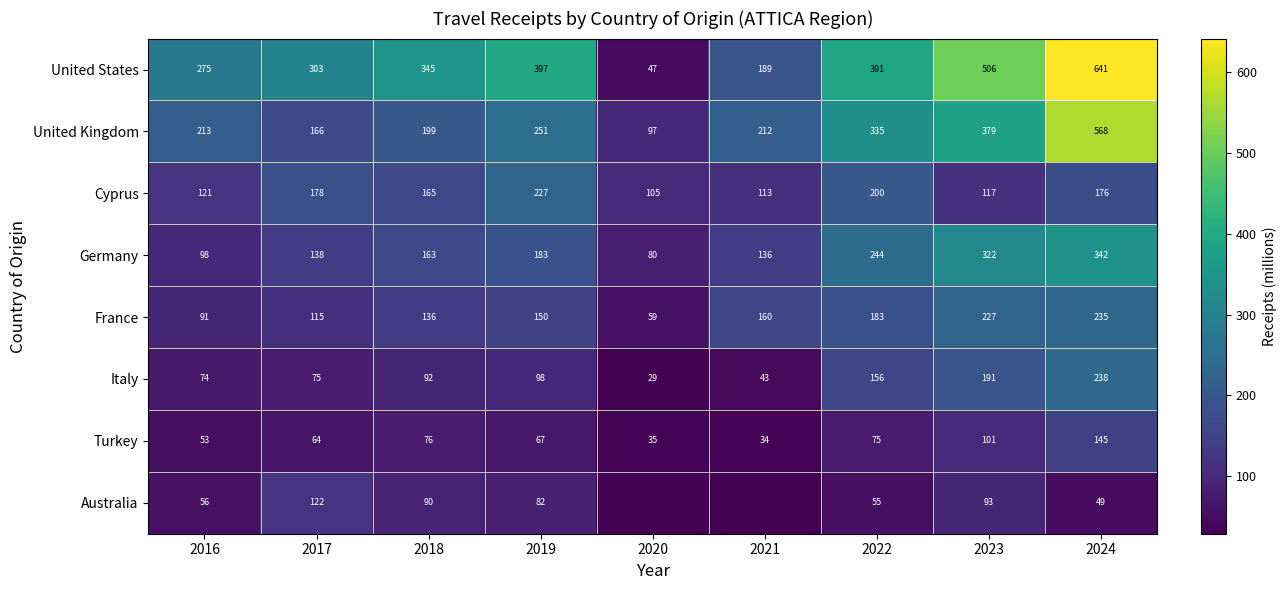

What is the average value of the Germany series?

190